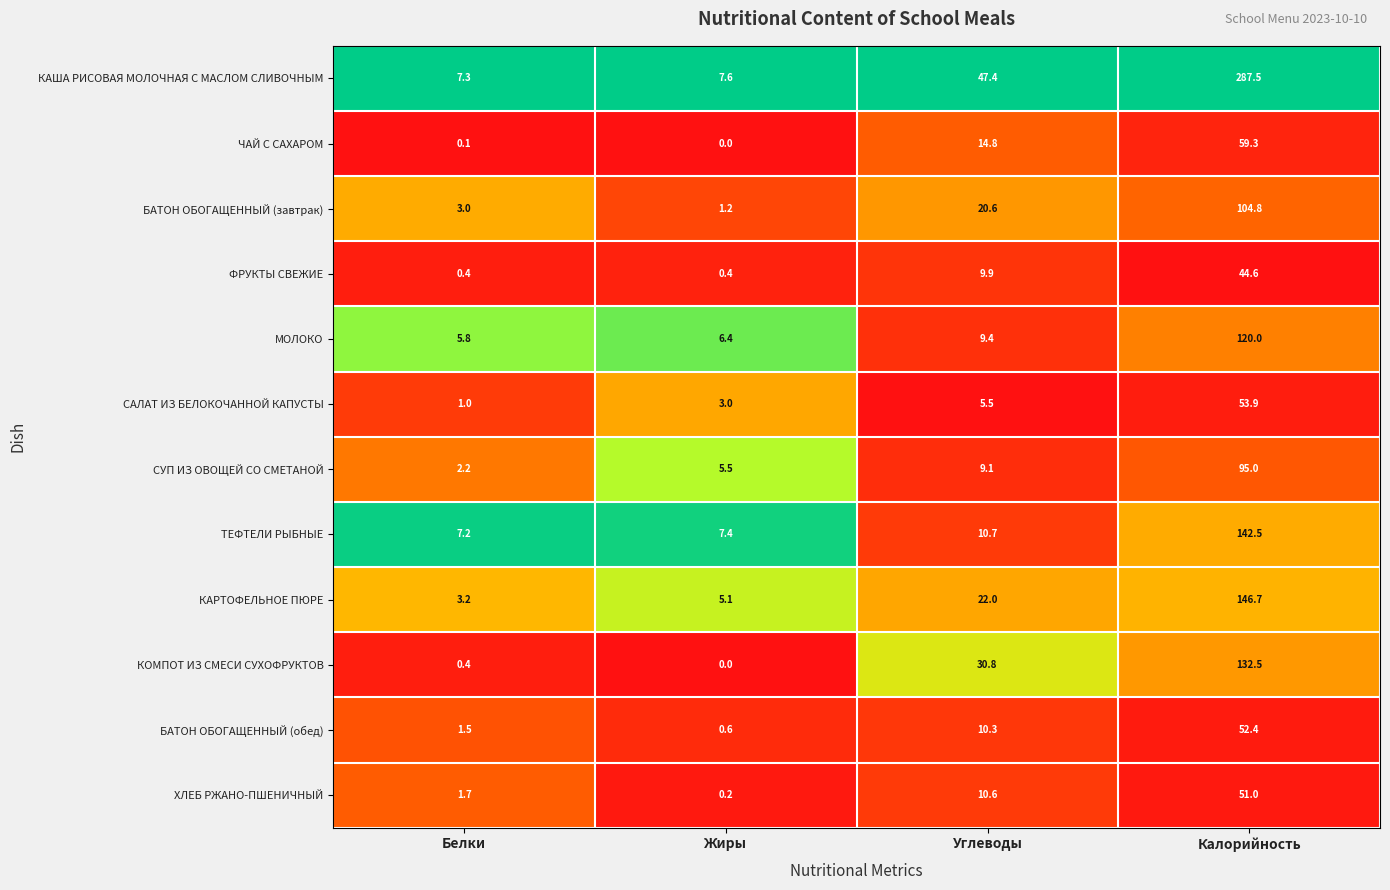

What is the difference between the highest and lowest values at Белки?

7.2